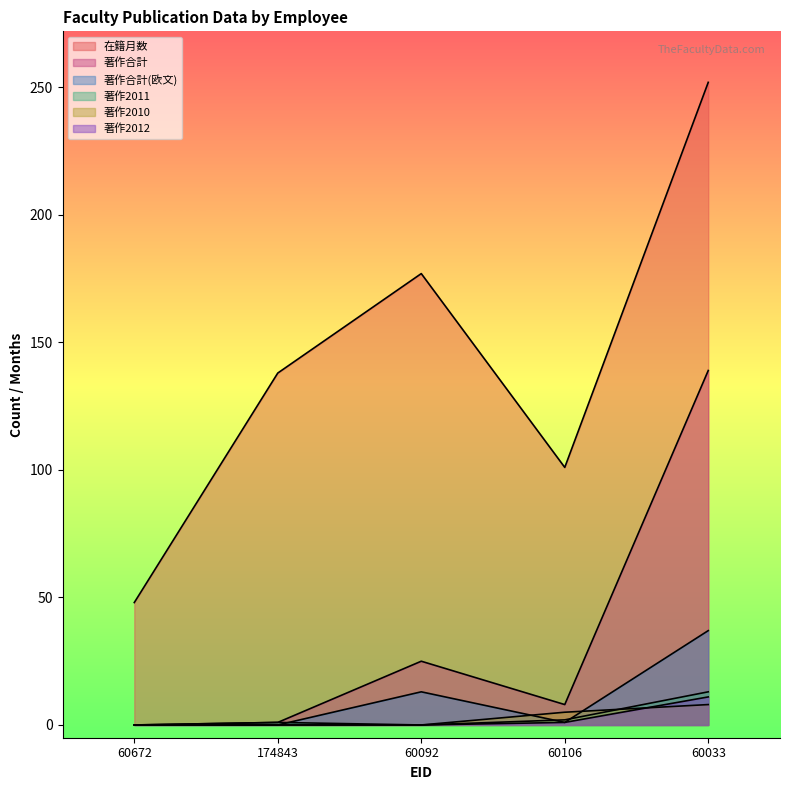

What is the maximum value for 著作合計?

139